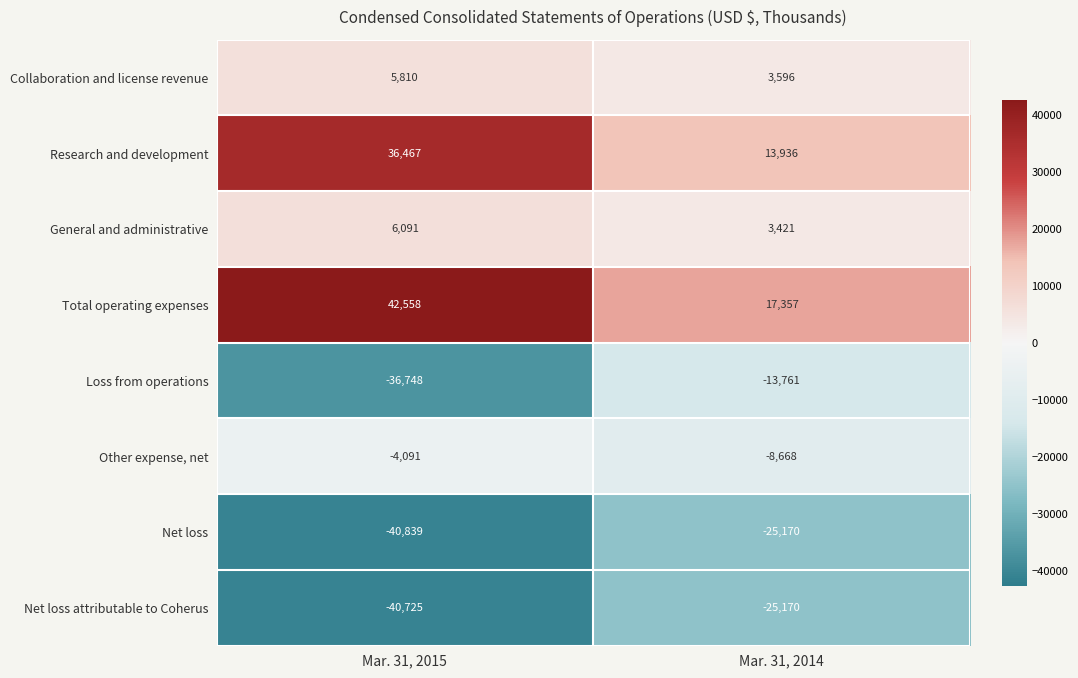

The Other expense, net series shows -8668 at Mar. 31, 2014. True or false?

True